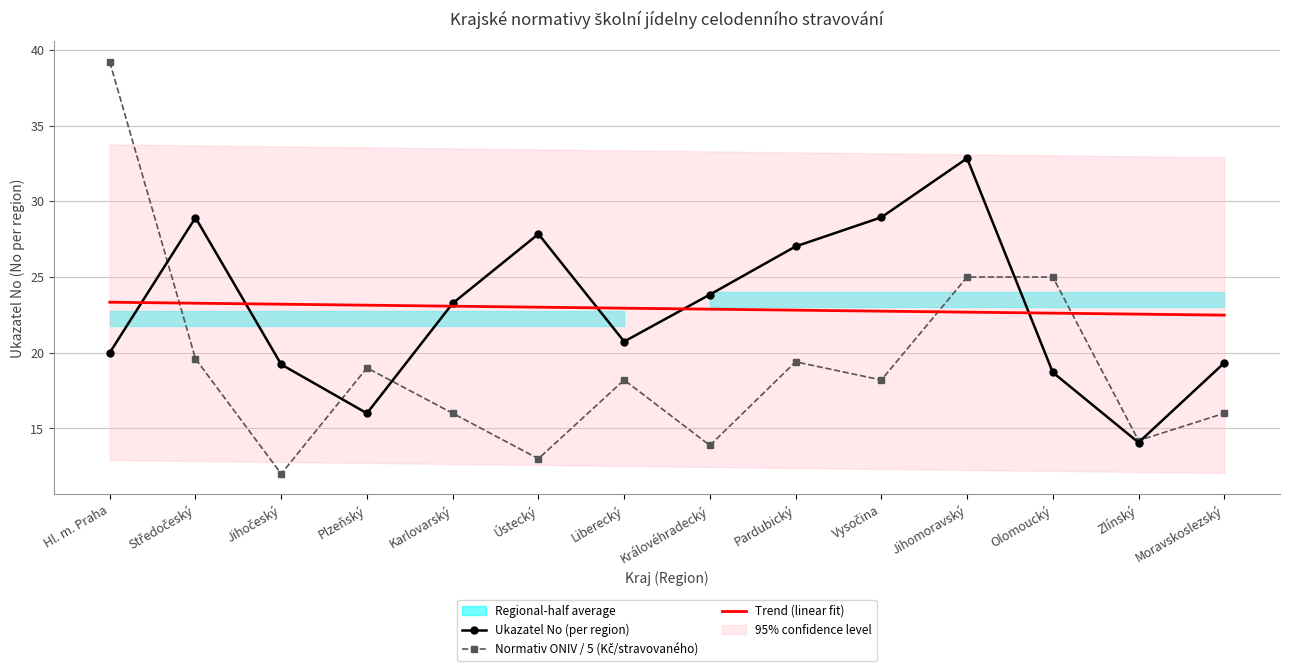

What is the total value across all series at Olomoucký?

66.3